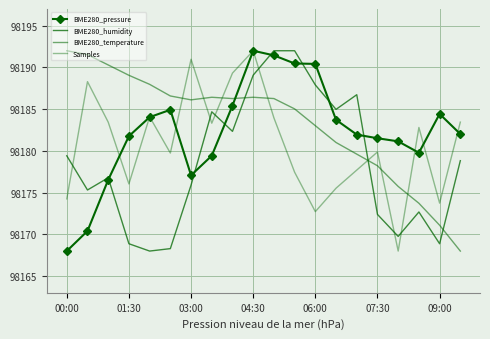

Reading left to right, what are all the values shown in this chart?

BME280_pressure: 98168.0	98170.4	98176.5	98181.8	98184.0	98184.9	98177.1	98179.4	98185.4	98192.0	98191.4	98190.5	98190.4	98183.7	98182.0	98181.5	98181.1	98179.8	98184.4	98182.0
BME280_humidity: 98179.4	98175.3	98176.8	98168.9	98168.0	98168.3	98175.9	98184.7	98182.3	98189.1	98192.0	98192.0	98187.9	98185.0	98186.7	98172.4	98169.8	98172.7	98168.9	98178.8
BME280_temperature: 98192.0	98191.5	98190.3	98189.1	98188.0	98186.6	98186.1	98186.4	98186.3	98186.4	98186.3	98185.0	98183.0	98181.0	98179.6	98178.2	98175.7	98173.7	98171.1	98168.0
Samples: 98174.3	98188.3	98183.4	98176.0	98184.1	98179.7	98191.0	98183.3	98189.3	98192.0	98184.0	98177.4	98172.7	98175.5	98177.7	98179.9	98168.0	98182.8	98173.7	98183.4